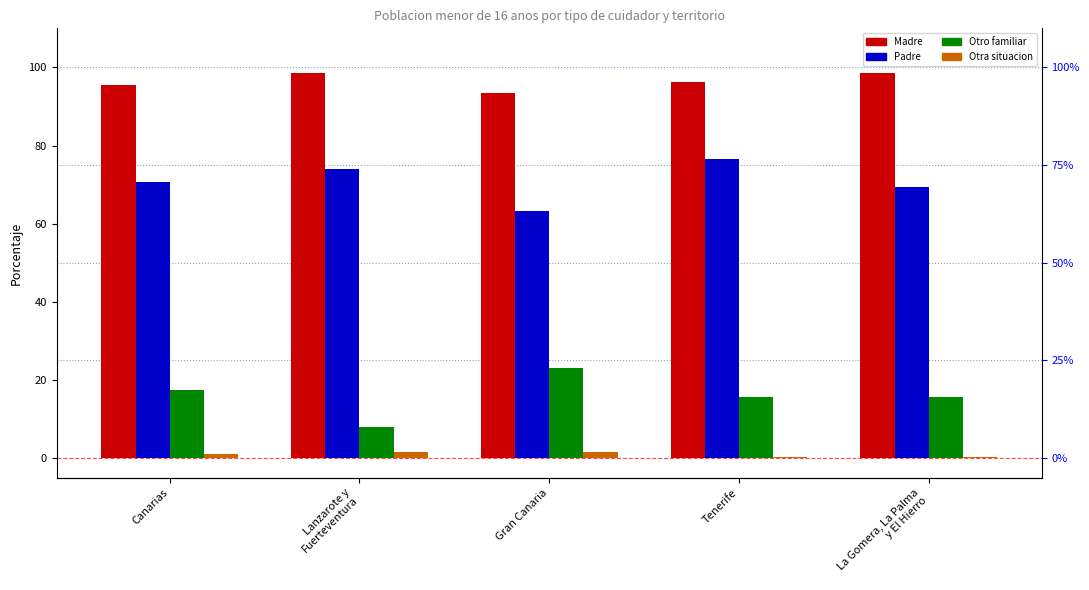

What is the label of the 1st bar from the left?

Canarias